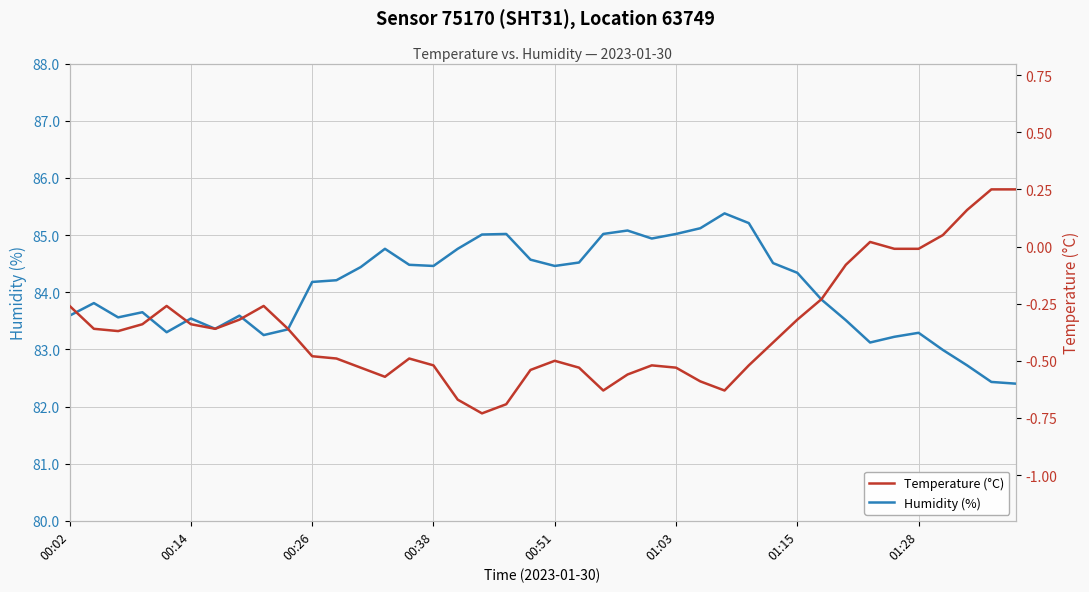

Is this an area chart (filled region under the line)?

No